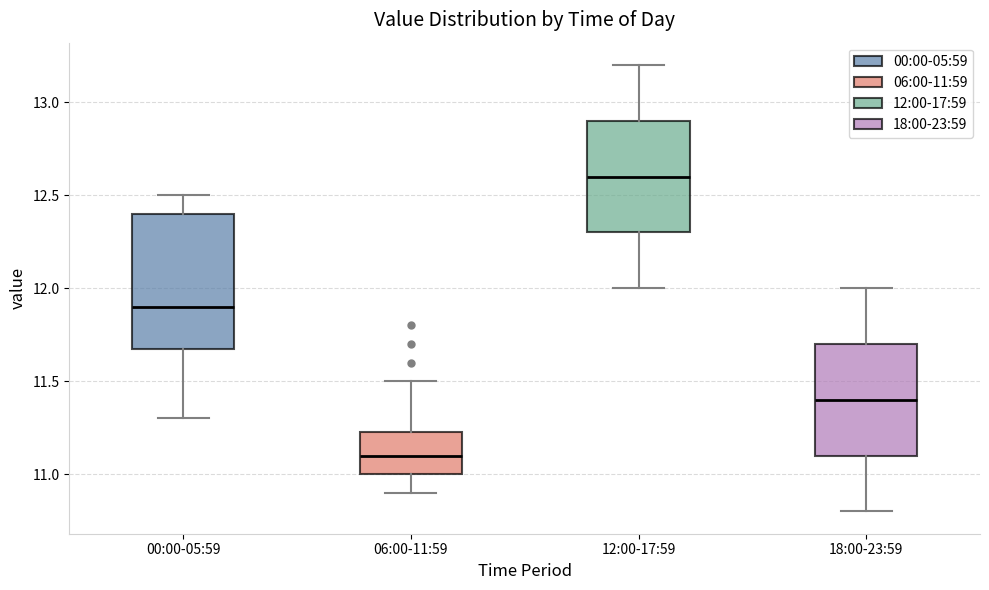

Comparing the boxes themselves (not the whiskers), which one is the tallest?

00:00-05:59